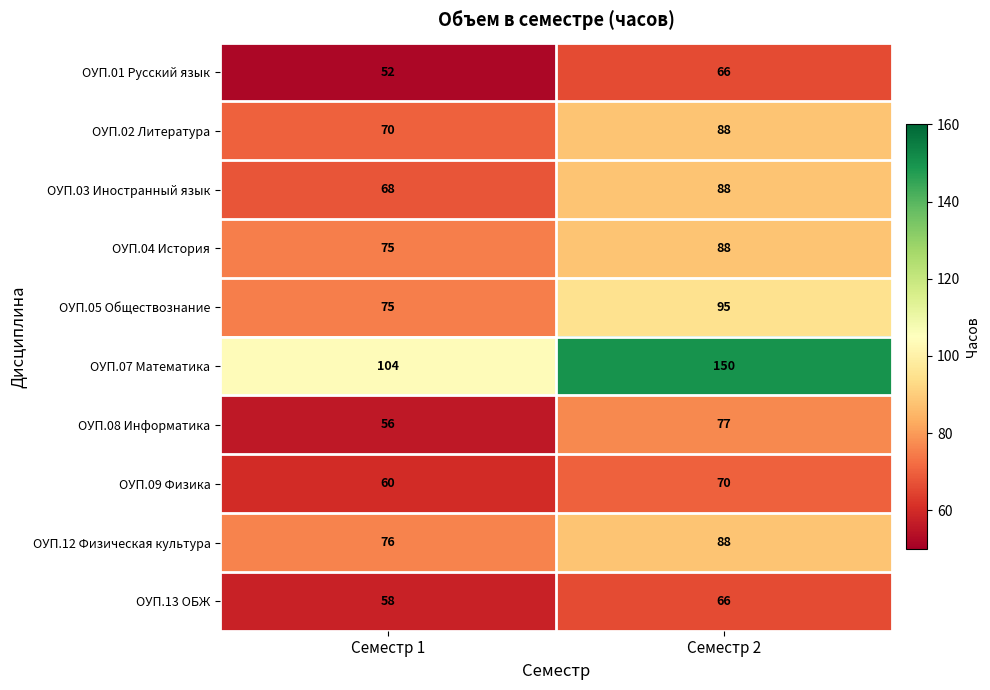

True or false: ОУП.07 Математика has a value of 149 at Семестр 1.

False